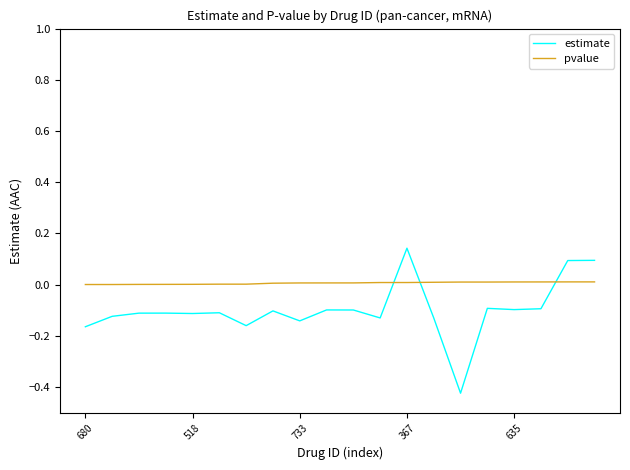

Rank the series by their maximum value, from highest to lowest.

estimate, pvalue